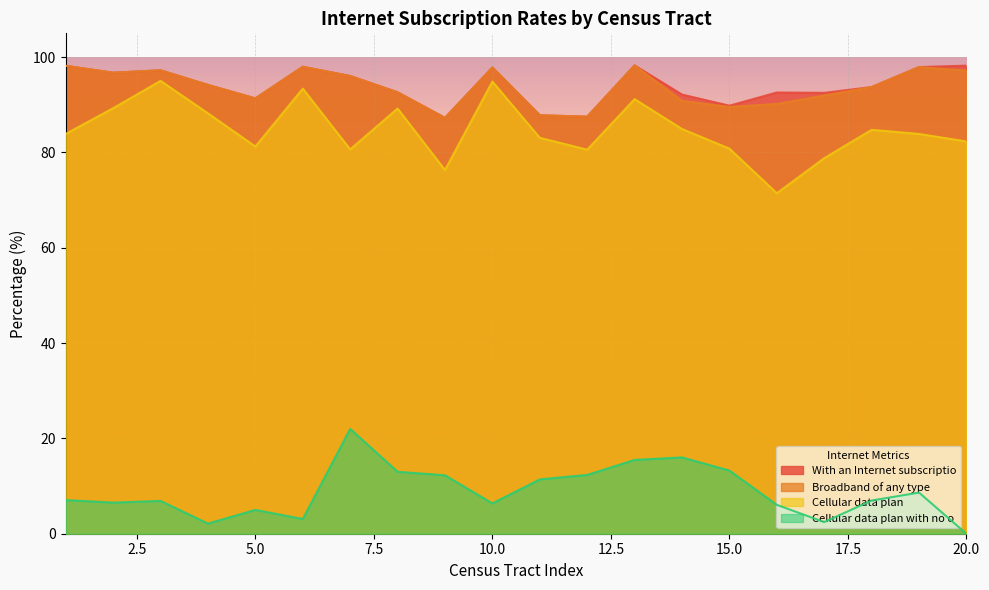

What is the spread (max minus min) of values at 2?

90.2